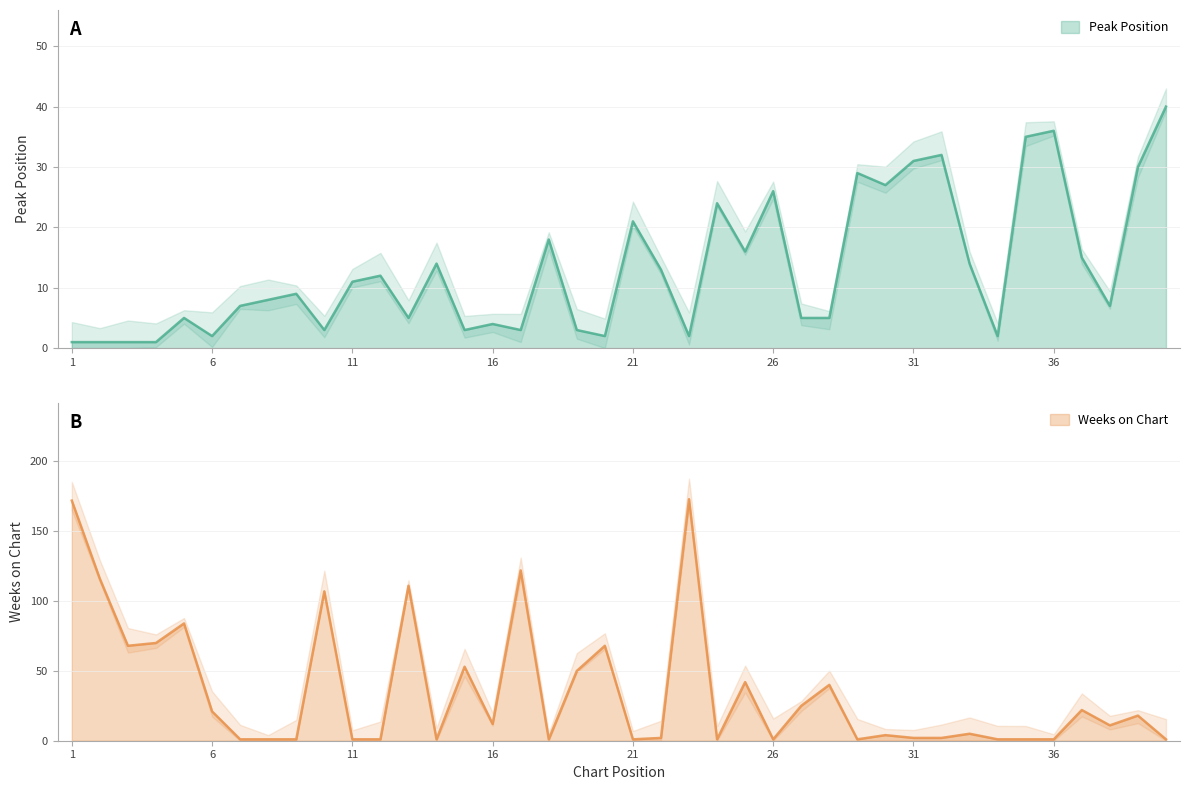

True or false: Weeks on Chart and Peak Position cross at least once.

True